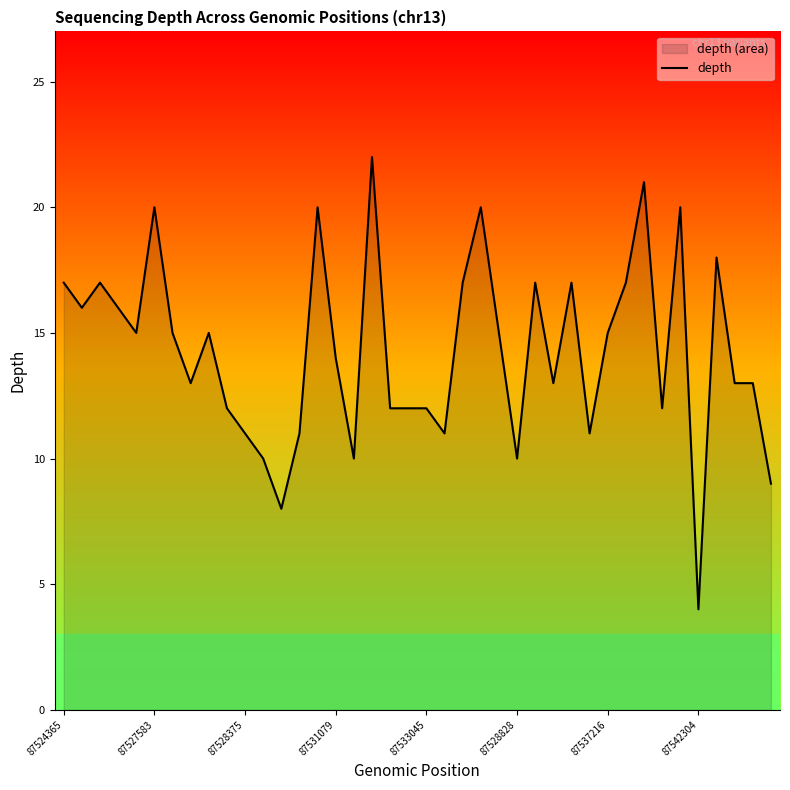

Which has a higher value, 34 or 12?

34